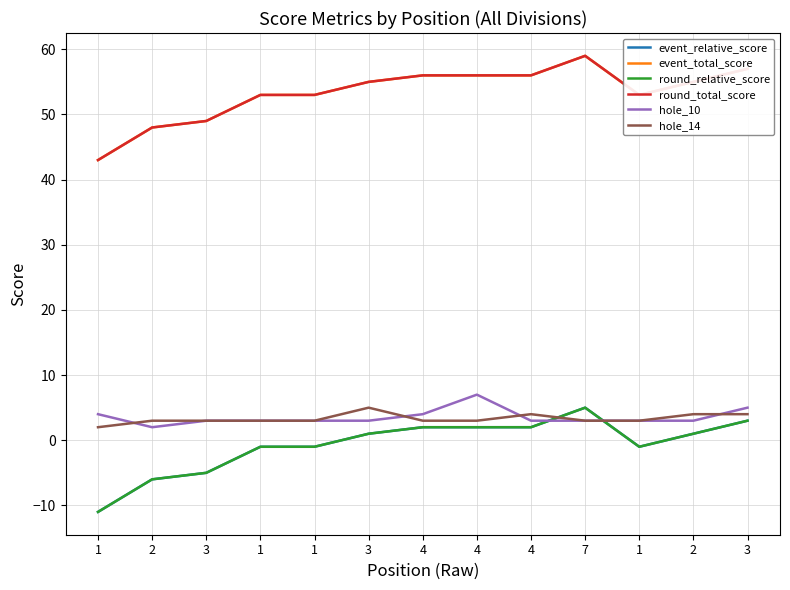

True or false: event_total_score has a value of 12 at 3.

False